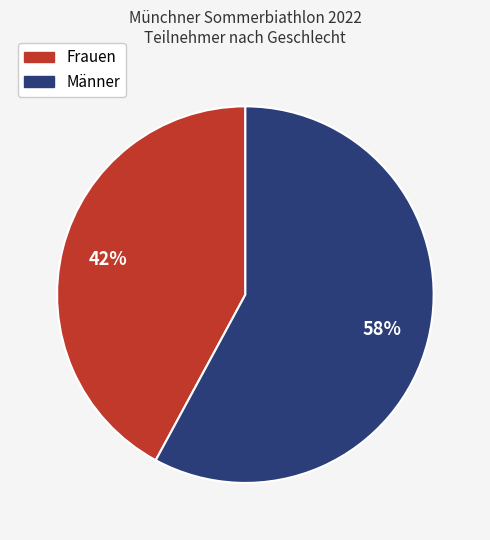

To the nearest percent, what is the average slice percentage?

50%